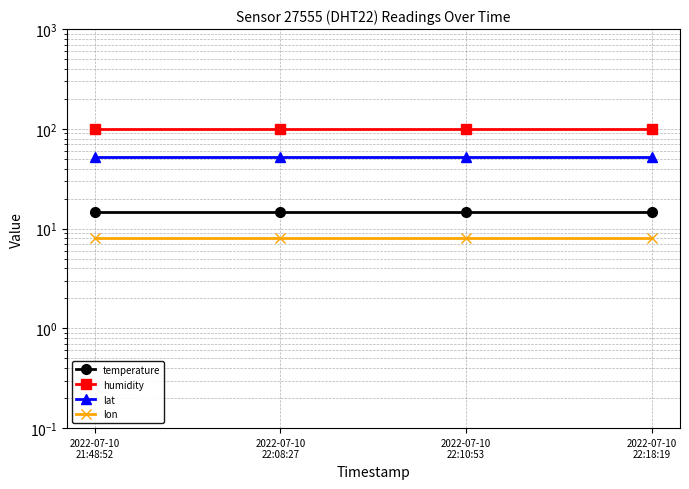

At which category does the chart reach its minimum across all series?

2022-07-10
21:48:52